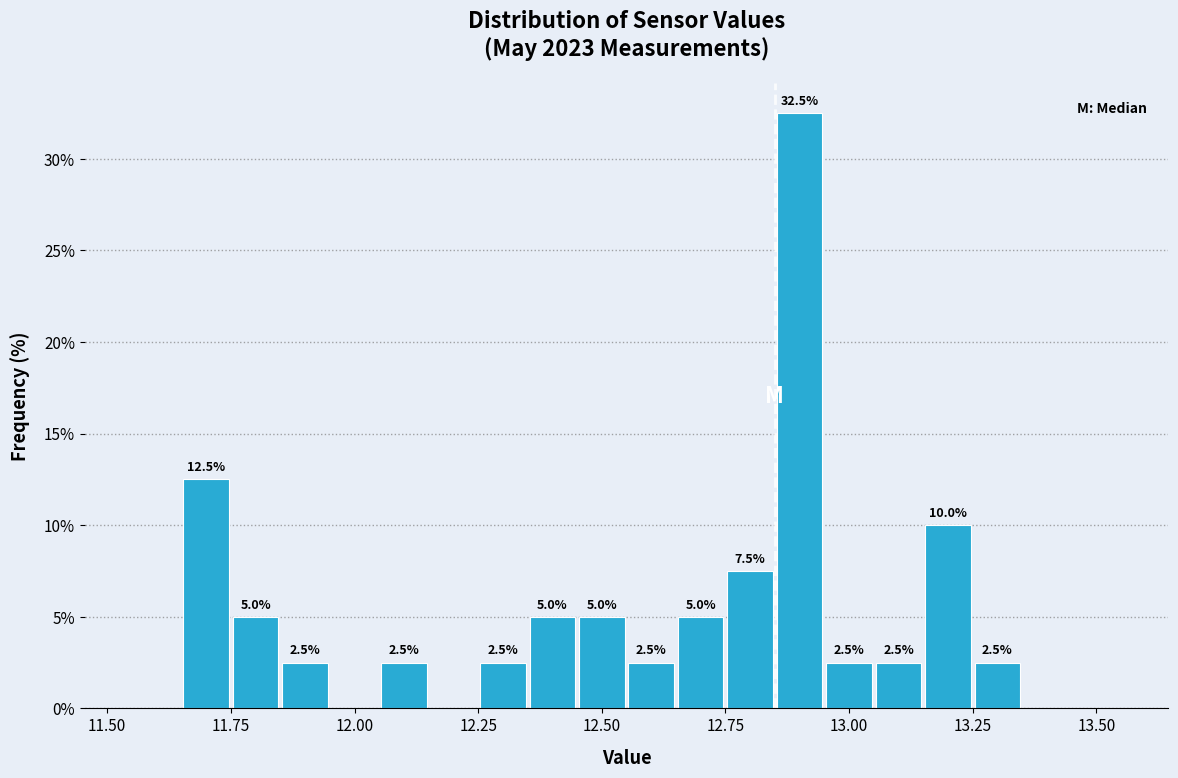

Around what value on the x-axis is the tallest bar? Give the approximate position of its centre, as read against the axis.

12.90